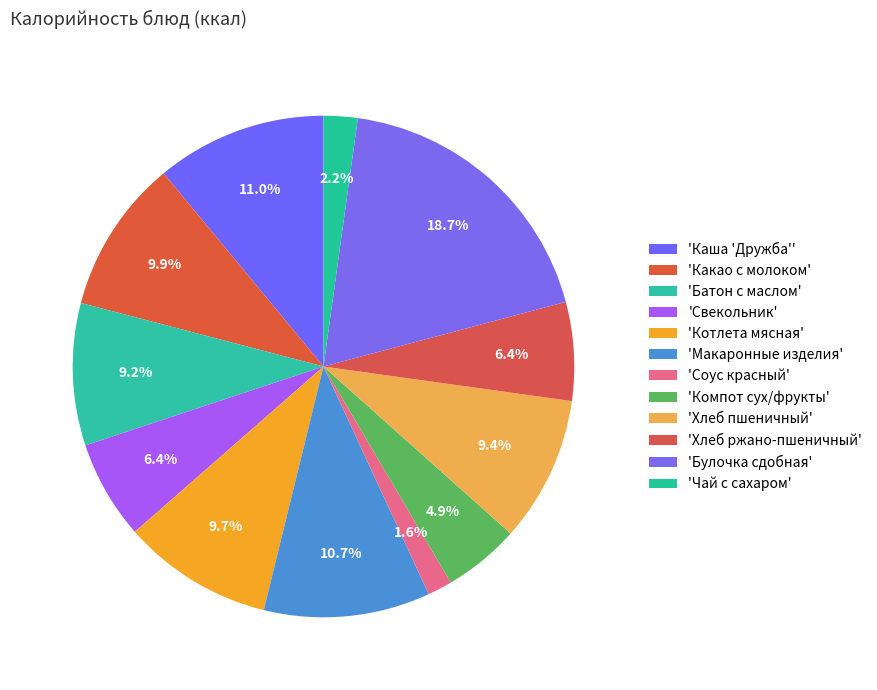

Is there a majority slice in this chart?

No